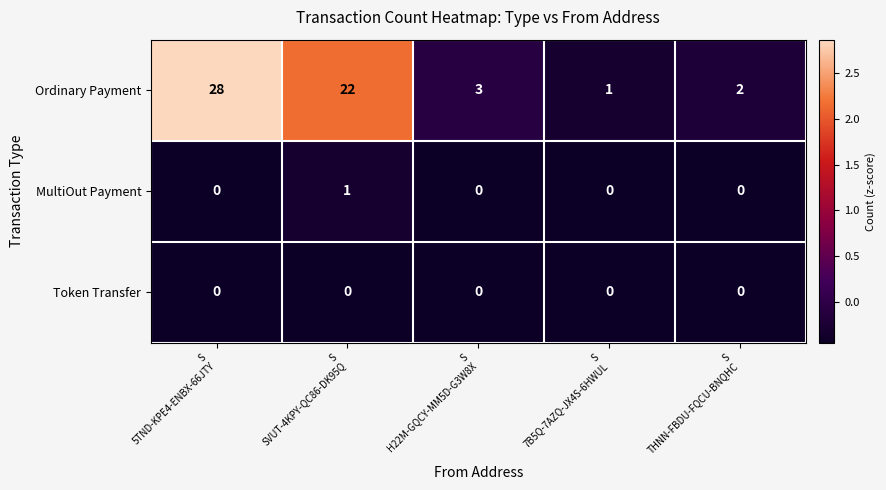

What is the maximum value shown in the chart?

28